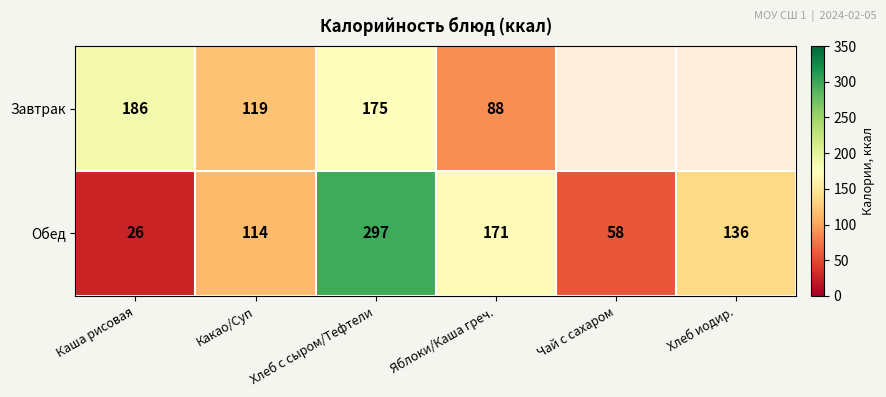

What is the maximum value for Обед?

297